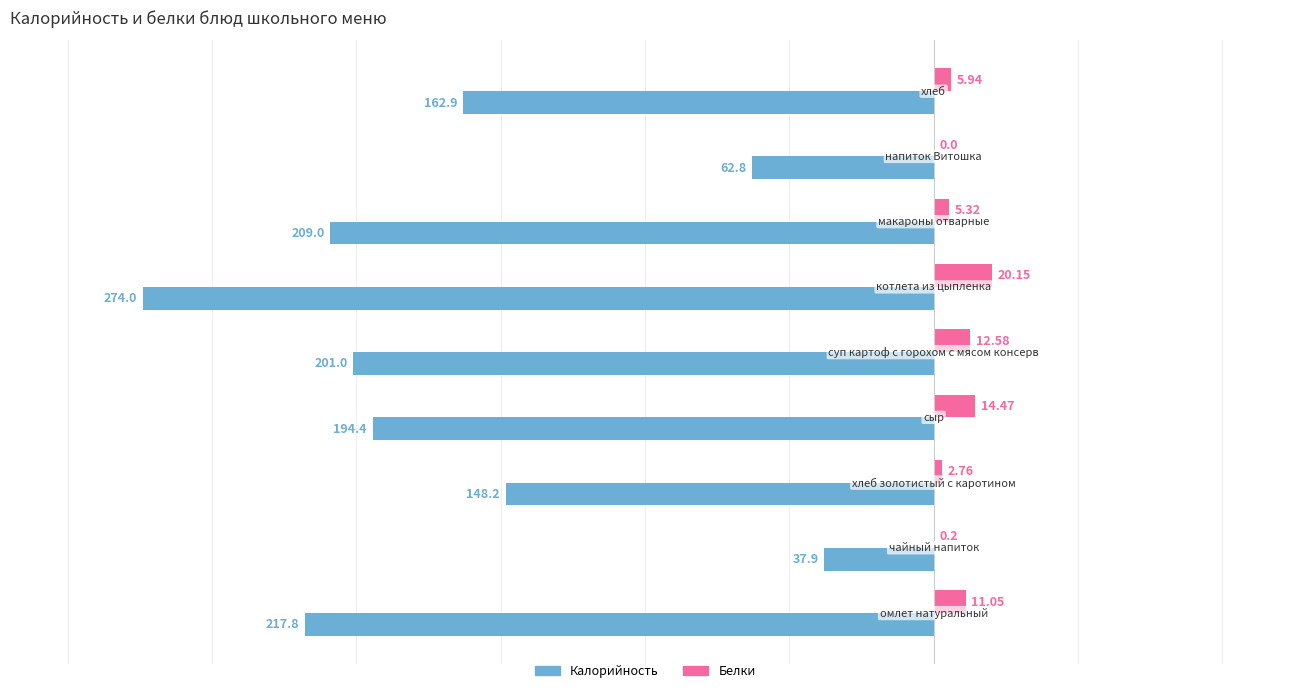

What is the sum of all Белки values?

72.5